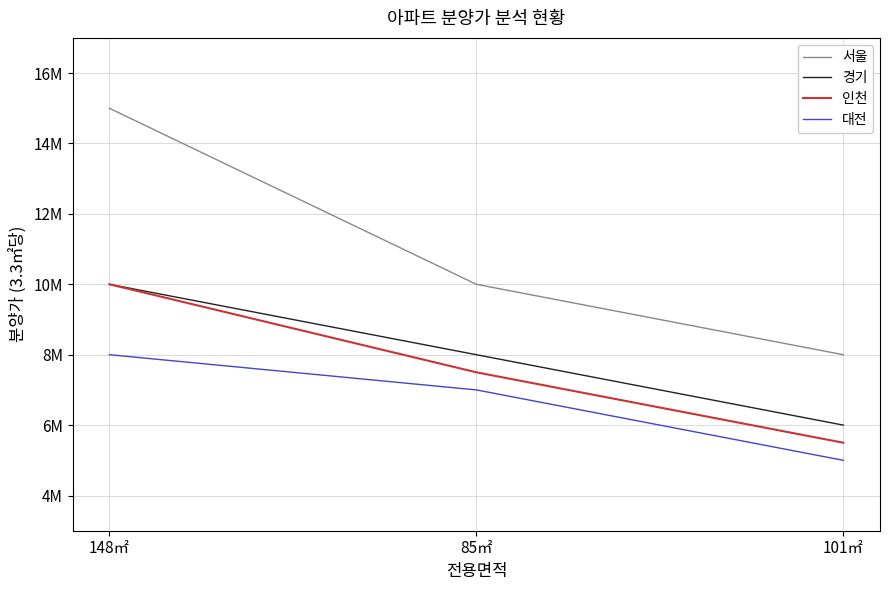

What is the total value across all series at 85㎡?

32500000